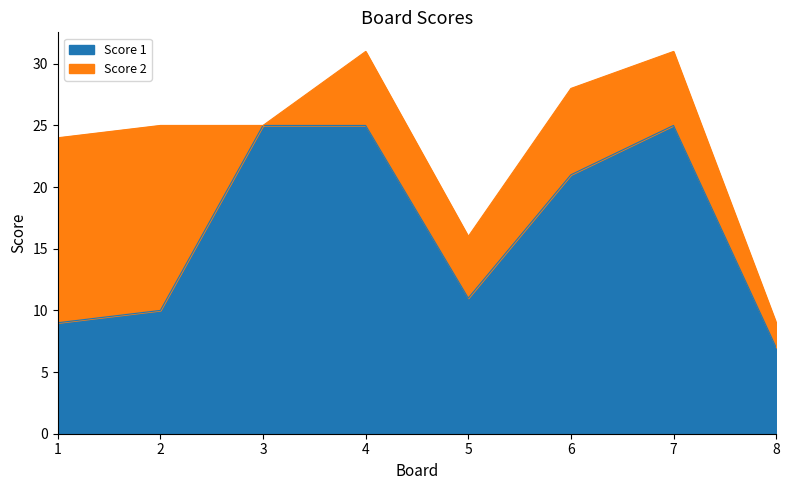

What is the ratio of the value at 5 to the value at 8?

1.6